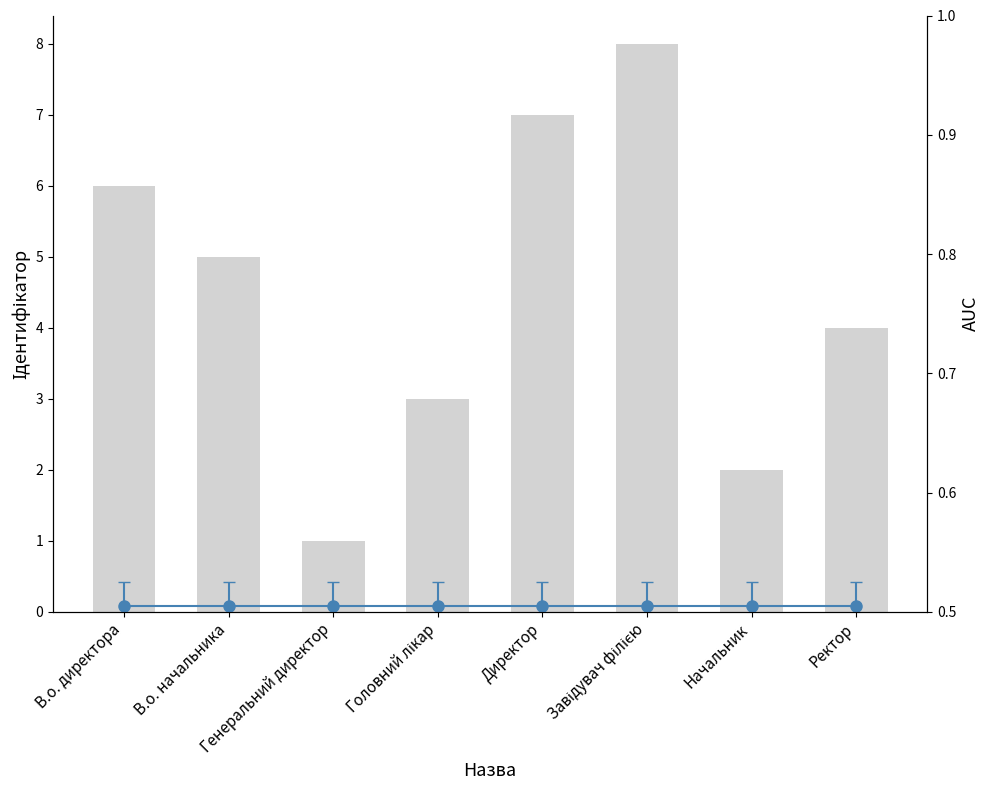

List the labels in order of value, largest first.

Завідувач філією, Директор, В.о. директора, В.о. начальника, Ректор, Головний лікар, Начальник, Генеральний директор